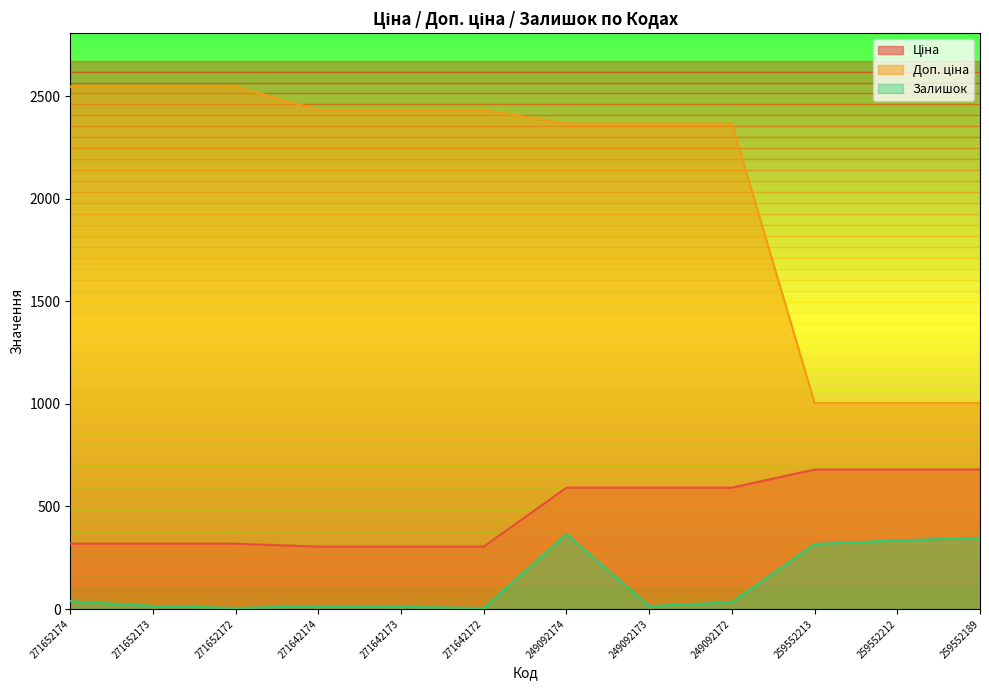

What is the value of the Залишок point at the 3rd from the left?

5.0